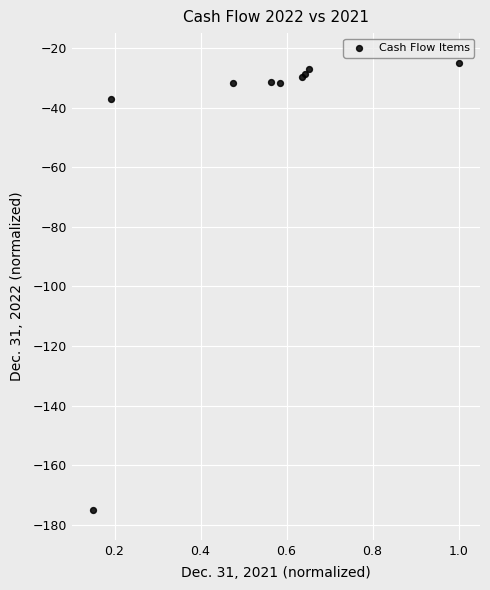

What Y value in the scatter plot is closest to -100?

-37.1